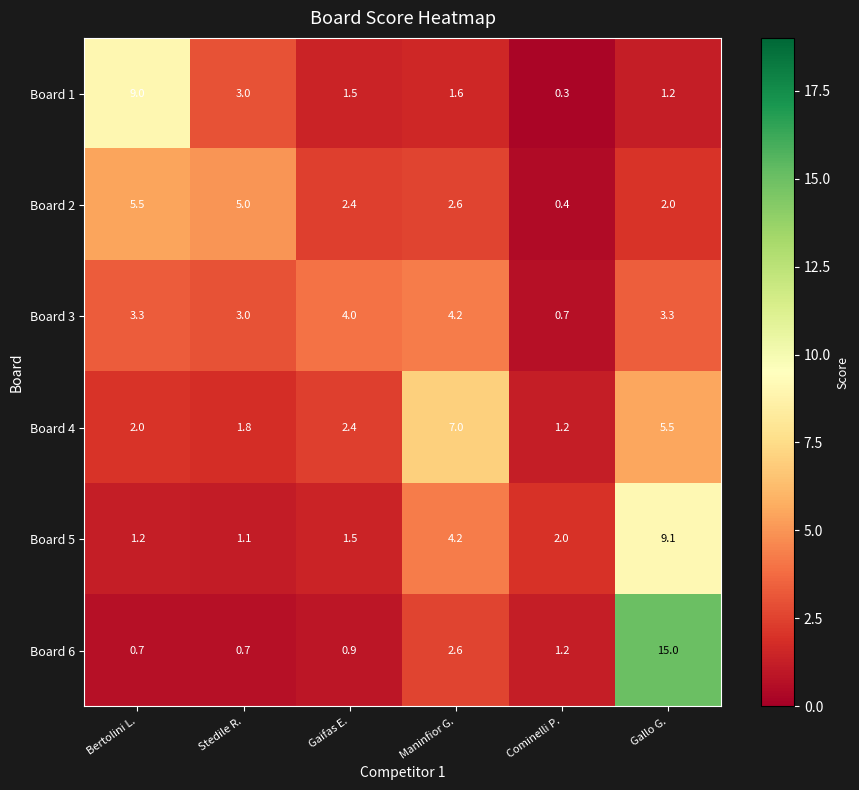

The value of Board 3 at Maninfior G. is 5.9. True or false?

False